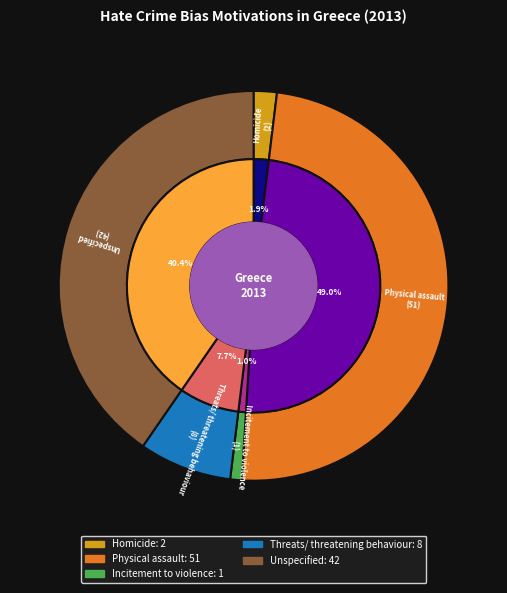

Do Unspecified and Incitement to violence together represent more than half of the pie?

No